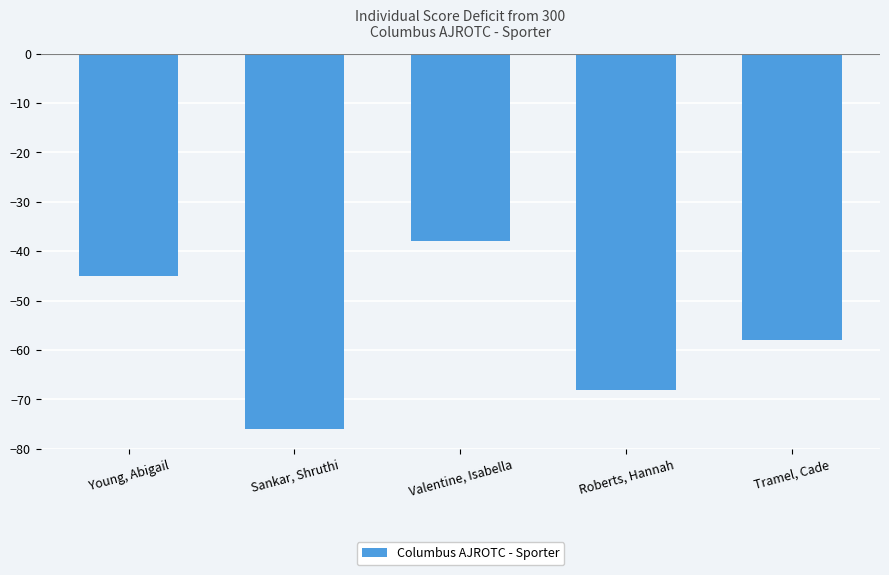

What is the change in value from Sankar, Shruthi to Tramel, Cade?

+18